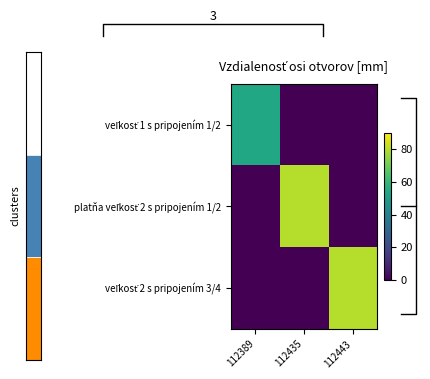

What is the difference between the veľkosť 2 s pripojením 3/4 values at 112443 and 112435?

80